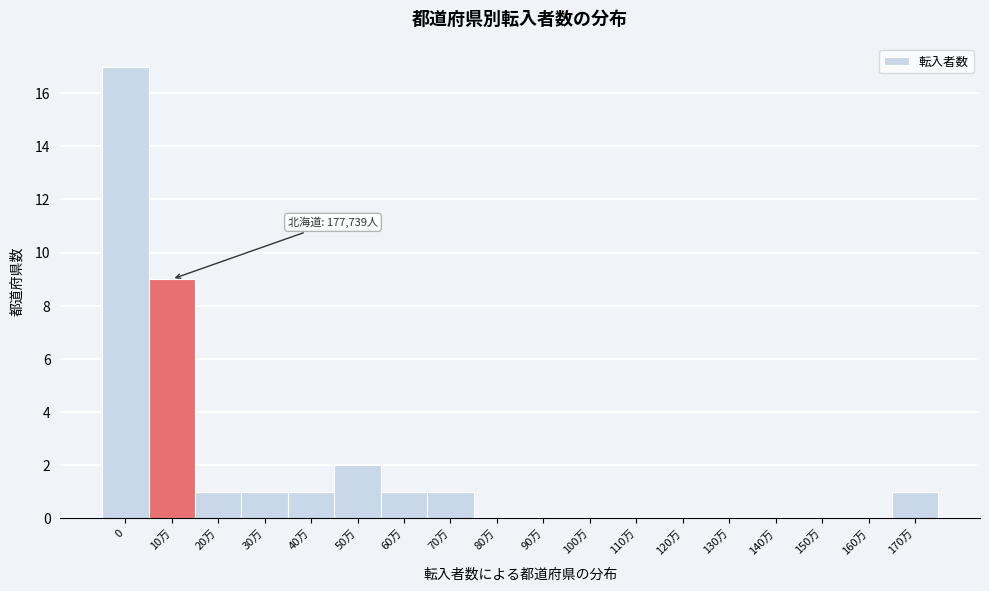

Reading right to left, extract all data points from this chart.

170万=1	160万=0	150万=0	140万=0	130万=0	120万=0	110万=0	100万=0	90万=0	80万=0	70万=1	60万=1	50万=2	40万=1	30万=1	20万=1	10万=9	0=17